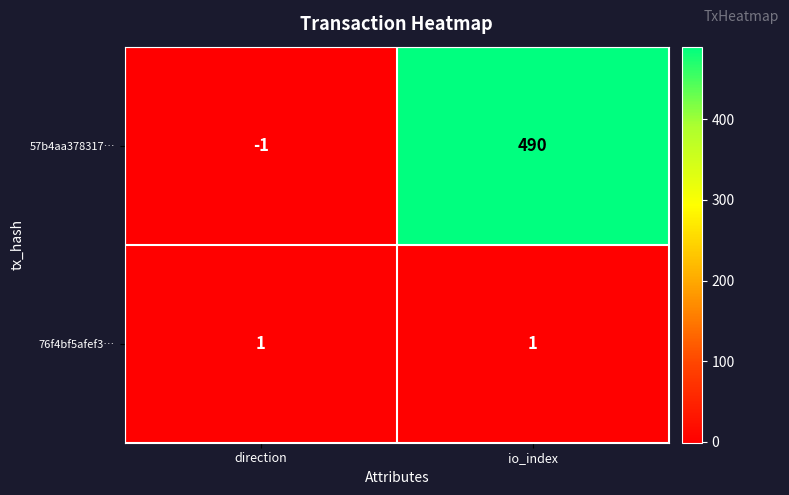

Rank the series at direction from lowest to highest value.

57b4aa378317…, 76f4bf5afef3…